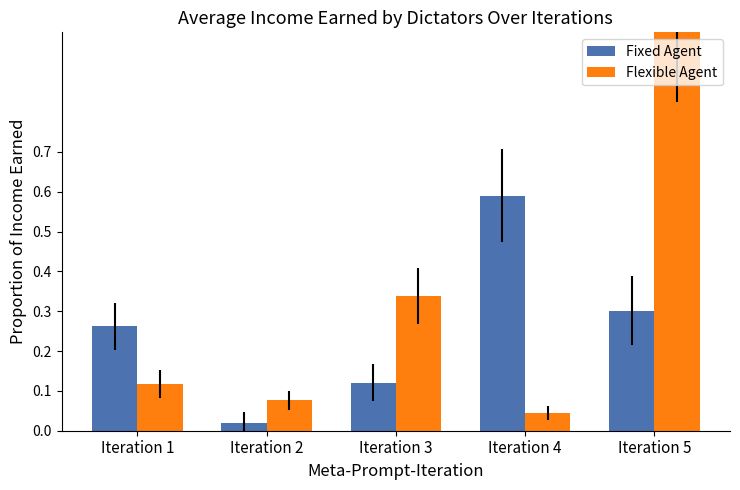

Which category has the lowest value across all series?

Iteration 2